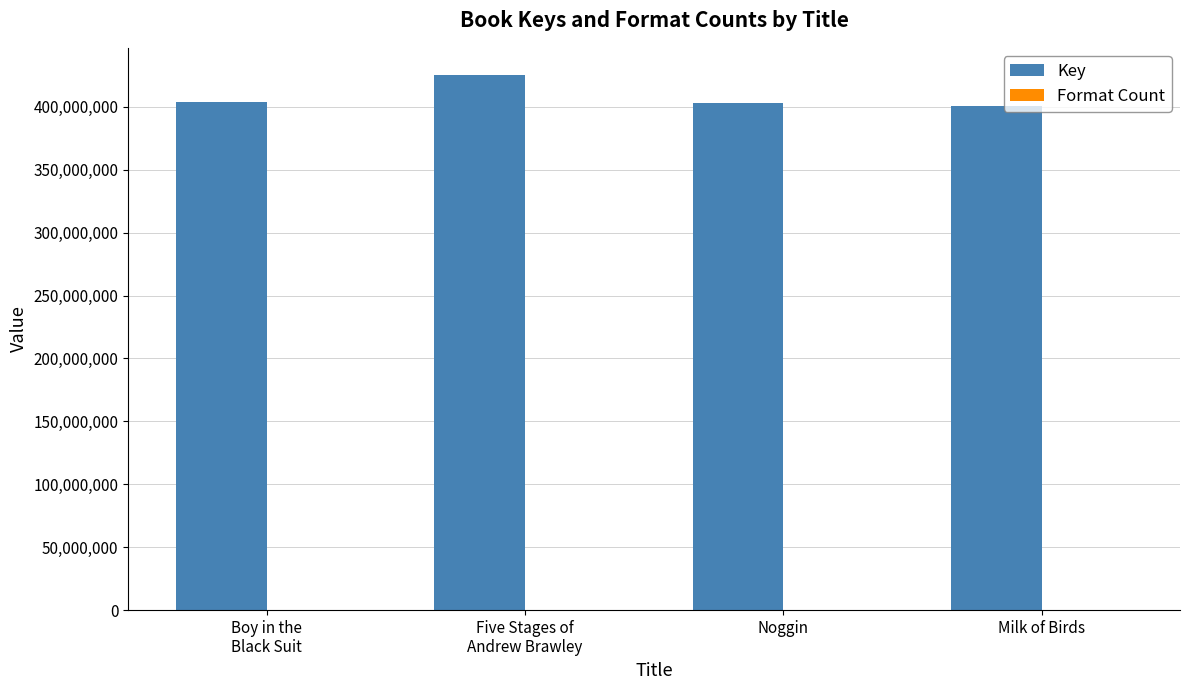

What is the sum of all Key values?

1633338660